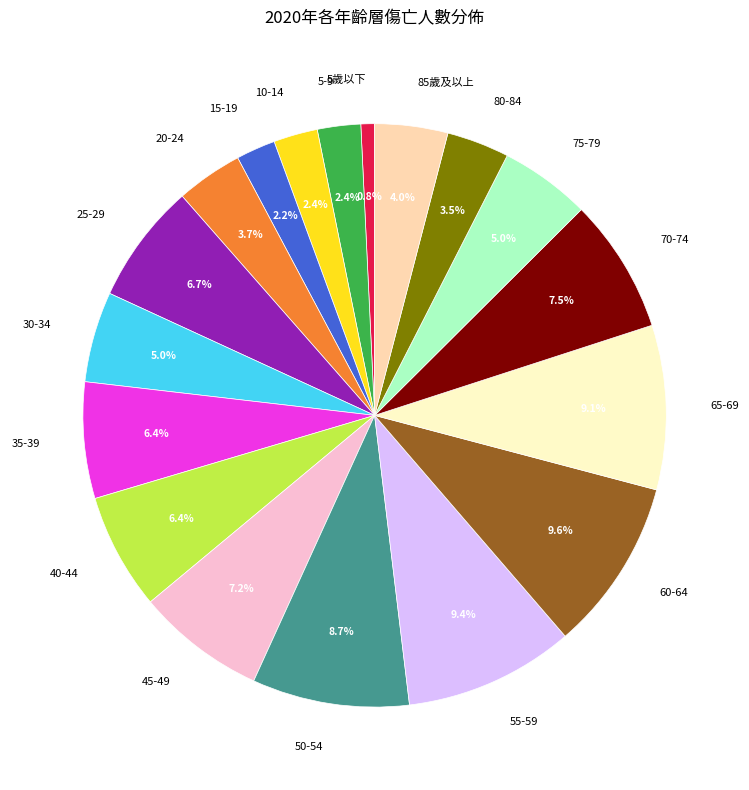

Does any single category account for the majority?

No